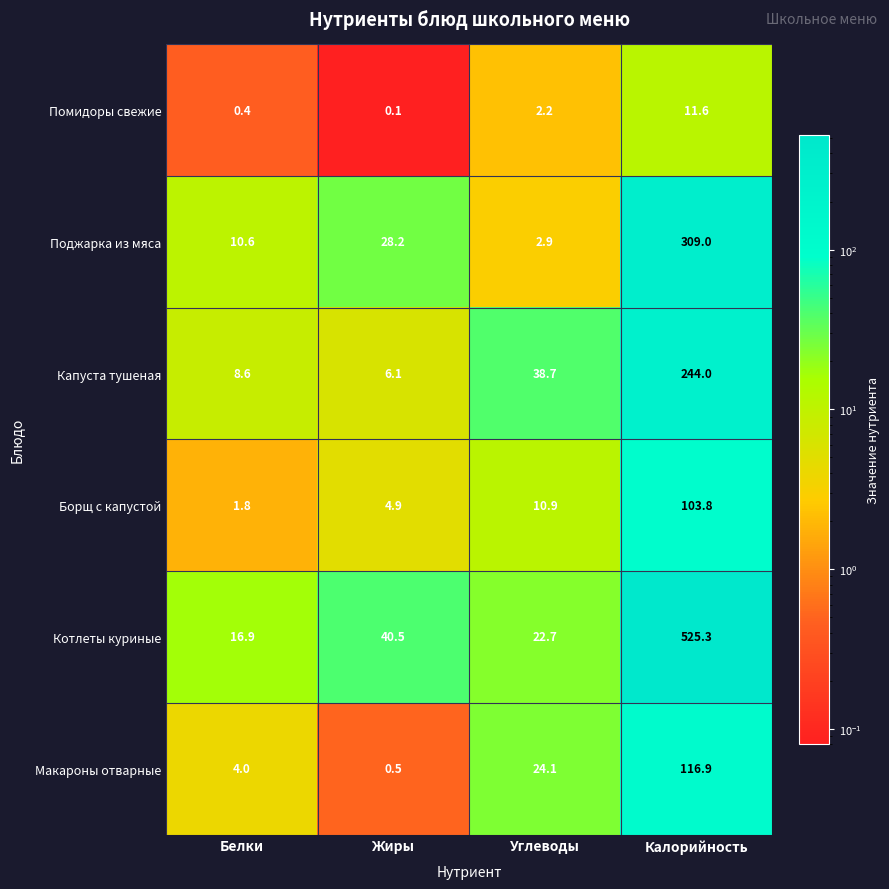

At which category is the sum across all series the highest?

Калорийность